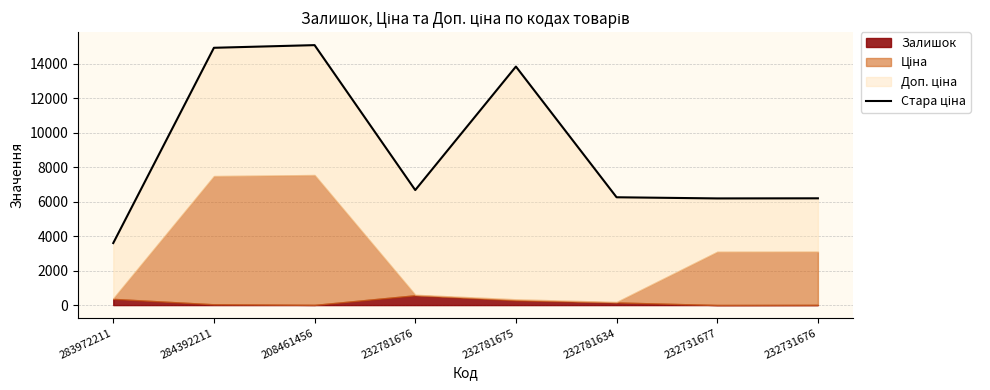

How many interior local valleys (lower than both neighbors) does the data have?

2